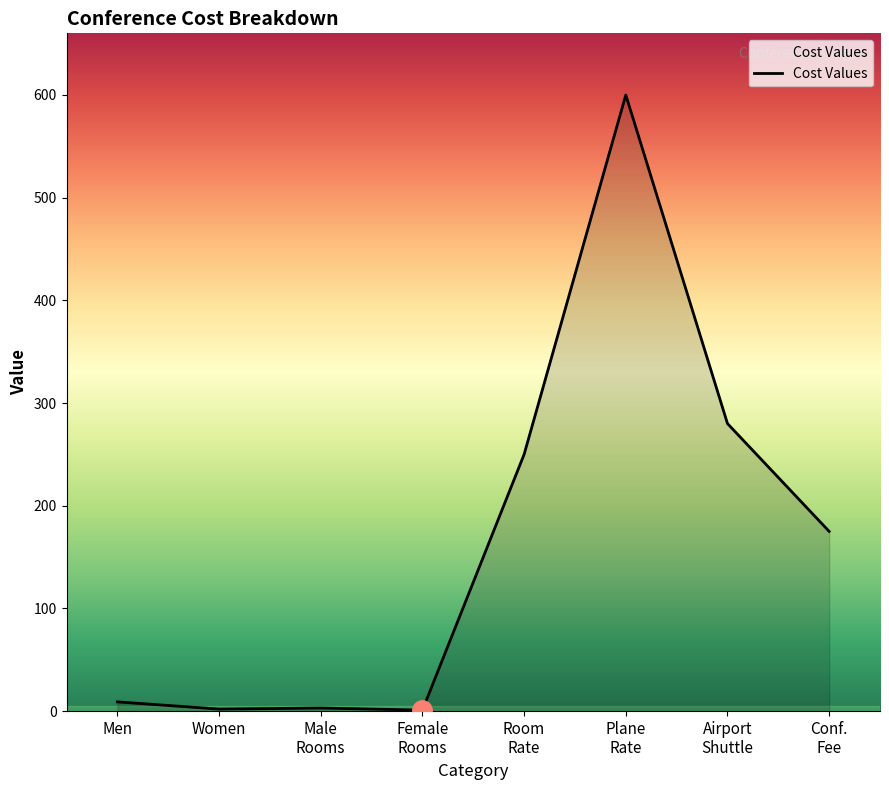

At which category does the chart reach its peak across all series?

Plane
Rate